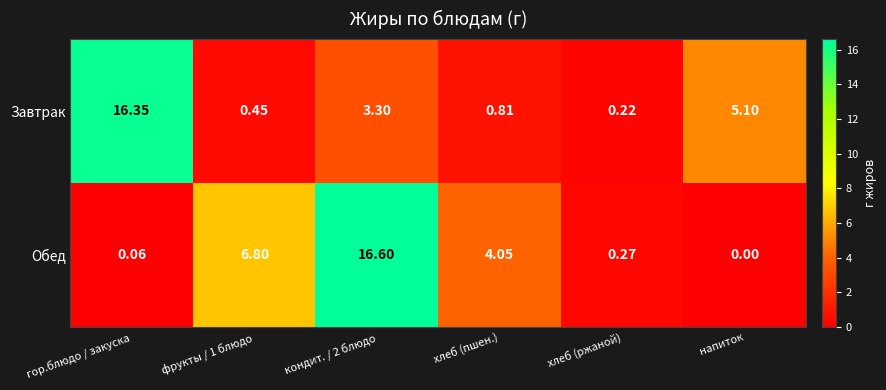

Rank the series by their average value, from highest to lowest.

Обед, Завтрак